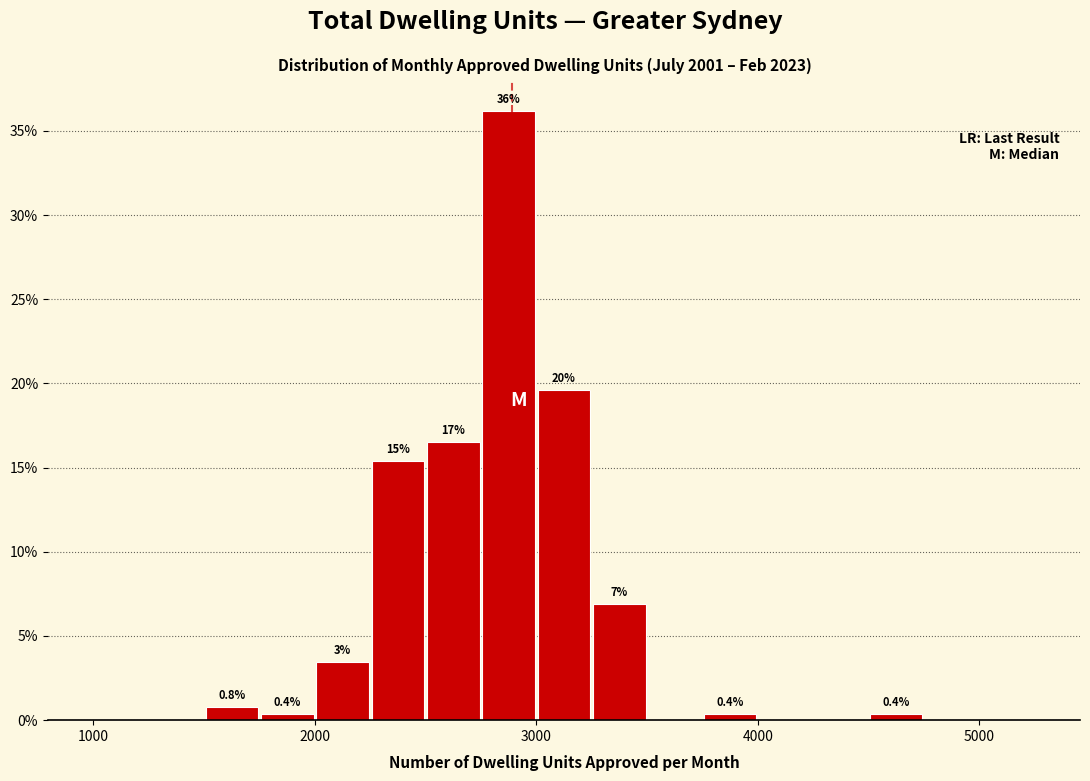

Around what value on the x-axis is the tallest bar? Give the approximate position of its centre, as read against the axis.

2900